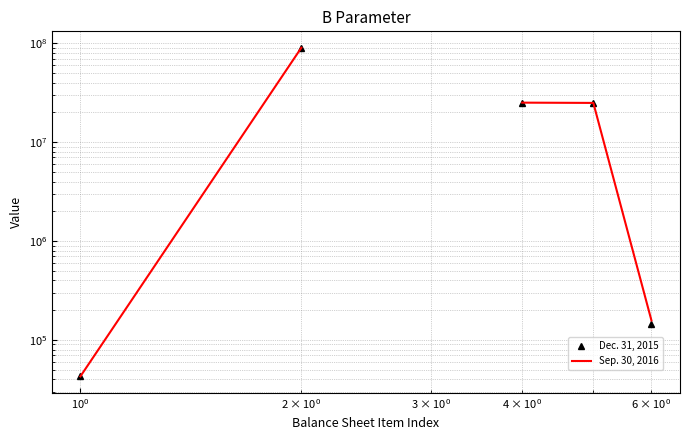

True or false: Dec. 31, 2015 has more than 0 points higher than both neighbors.

False